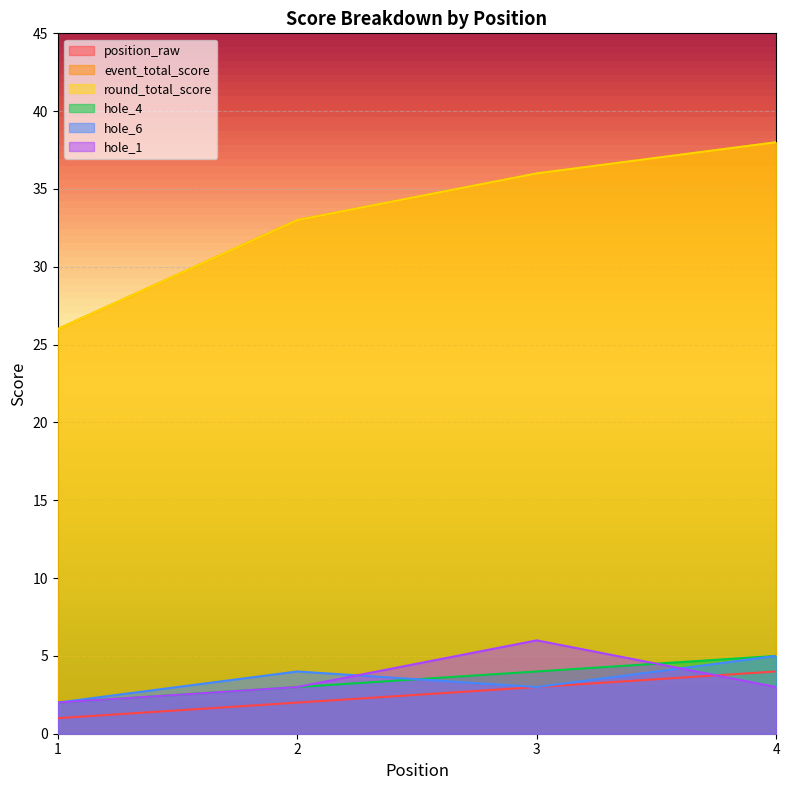

What is the value of the round_total_score point at the 2nd from the left?

33